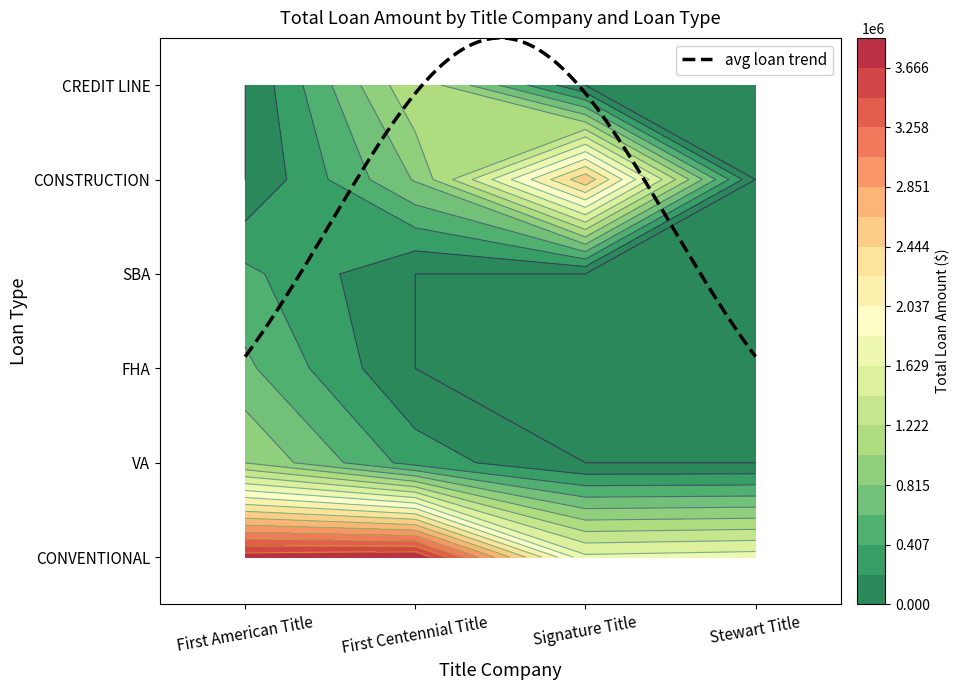

What is the average value of the First American Title series?

987379